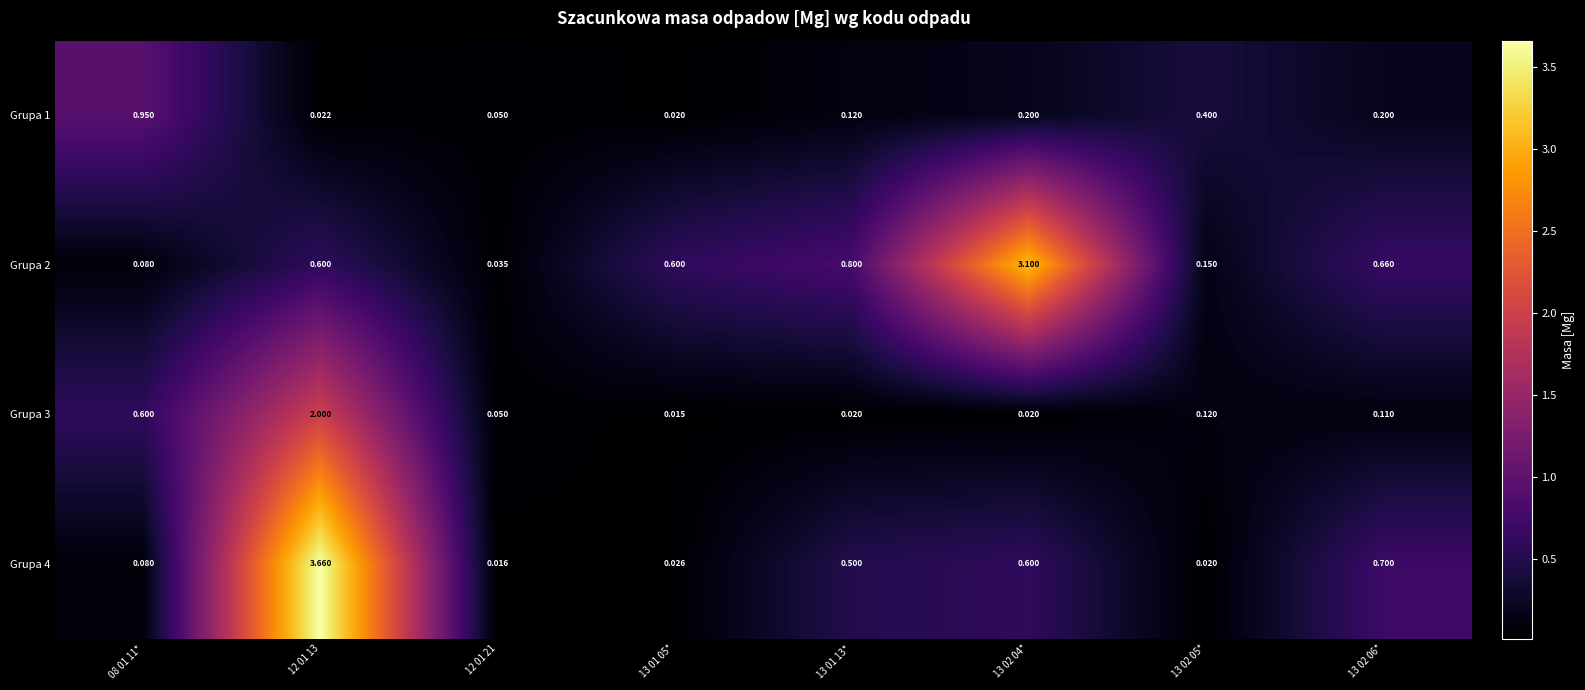

Is the value of Grupa 4 at 13 02 04* greater than the value of Grupa 3 at 13 02 05*?

Yes